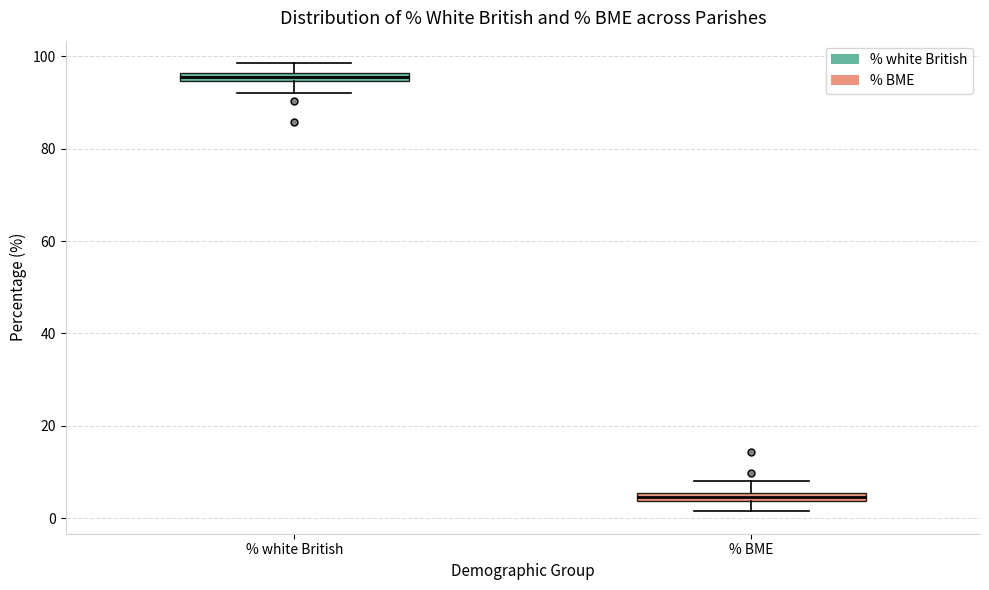

Where does the upper whisker of the box for % BME end on the y-axis? The values are not printed on the chart, so give them approximately, as read against the axis.

8